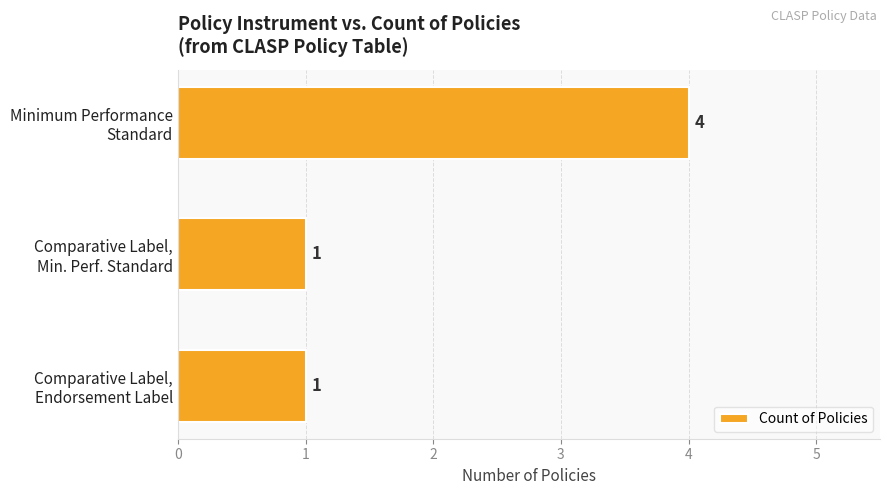

What is the sum of all values?

6